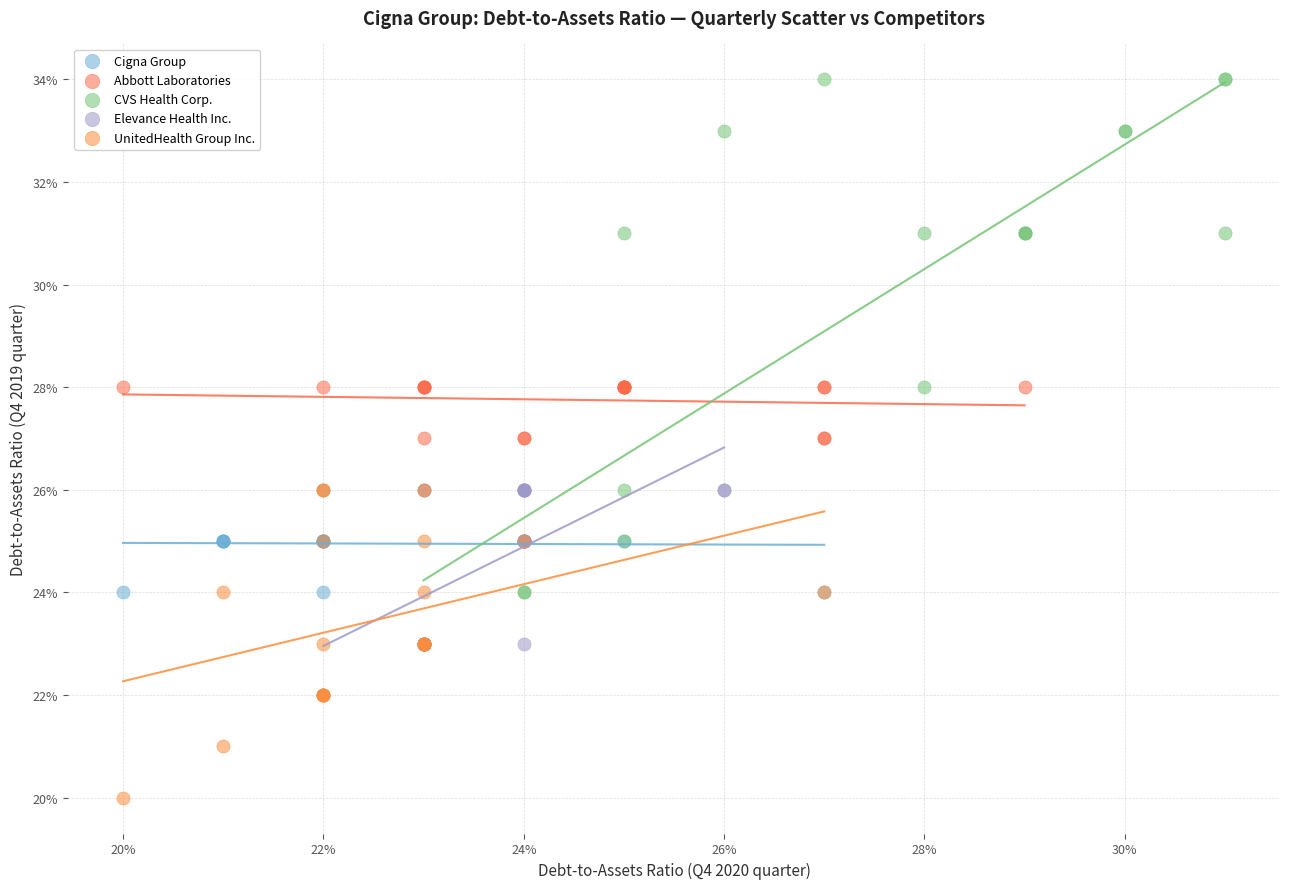

Which series reaches the maximum Y coordinate?

CVS Health Corp.